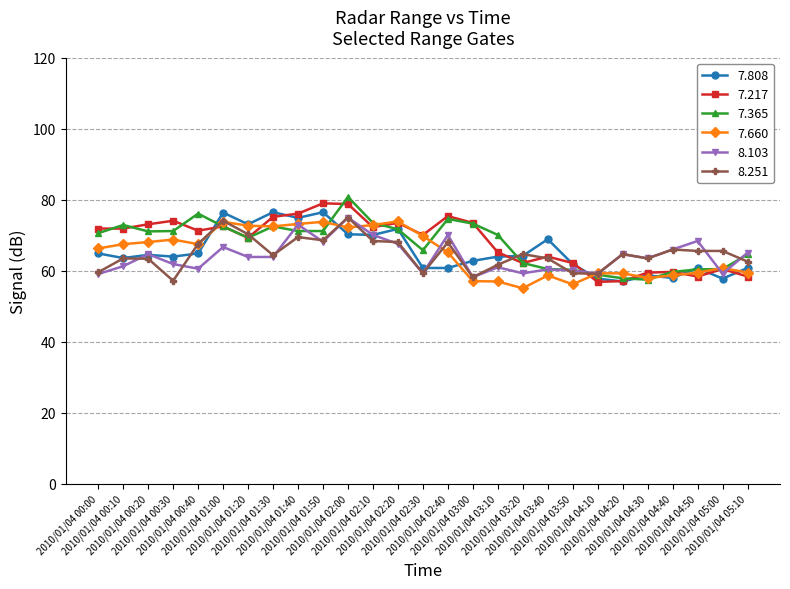

At which category does the chart reach its minimum across all series?

2010/01/04 03:20